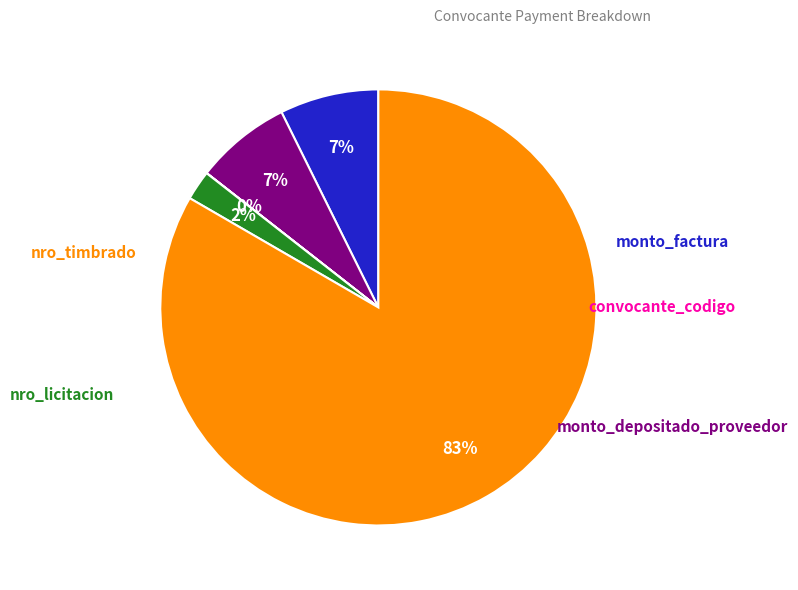

Is there any slice that represents more than half of the pie?

Yes